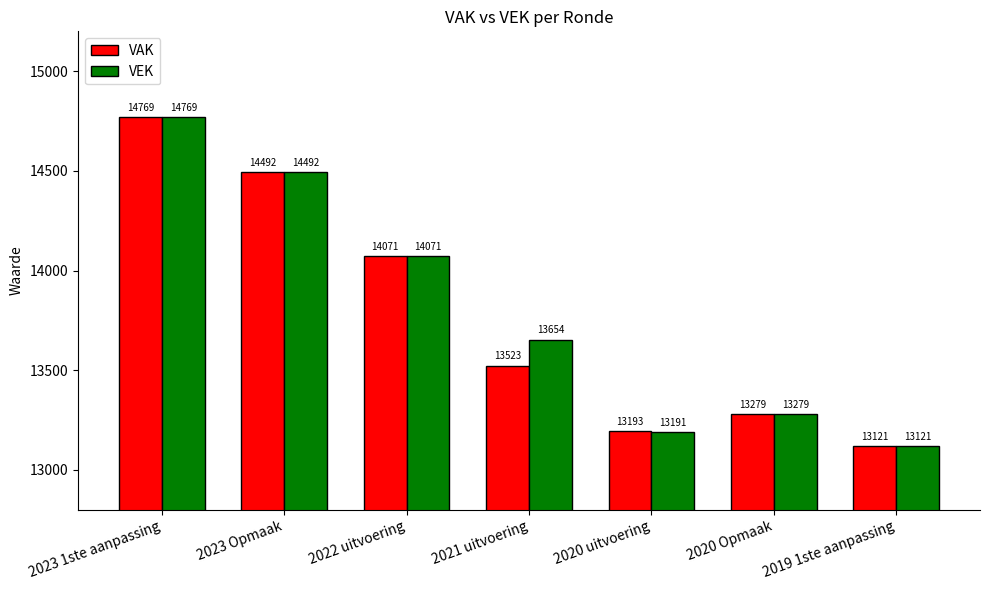

What are all the series names shown in the legend?

VAK, VEK